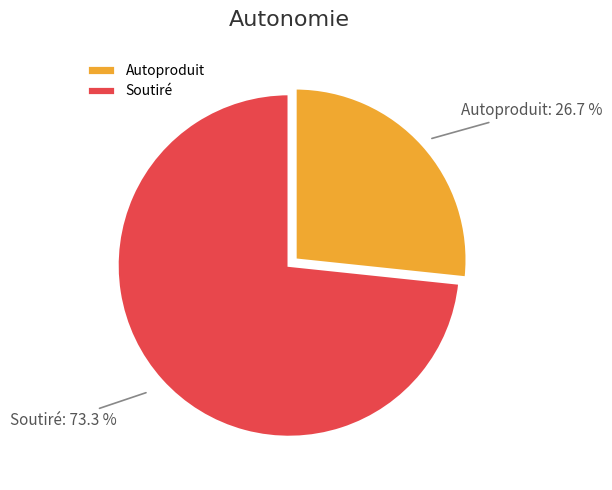

Does any single category account for the majority?

Yes